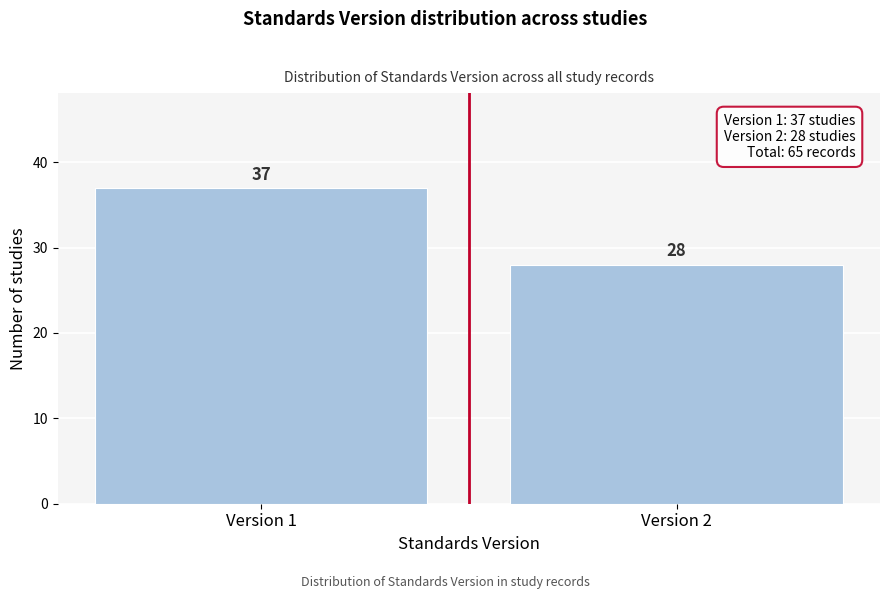

Reading right to left, list all the values displayed in this chart.

28	37